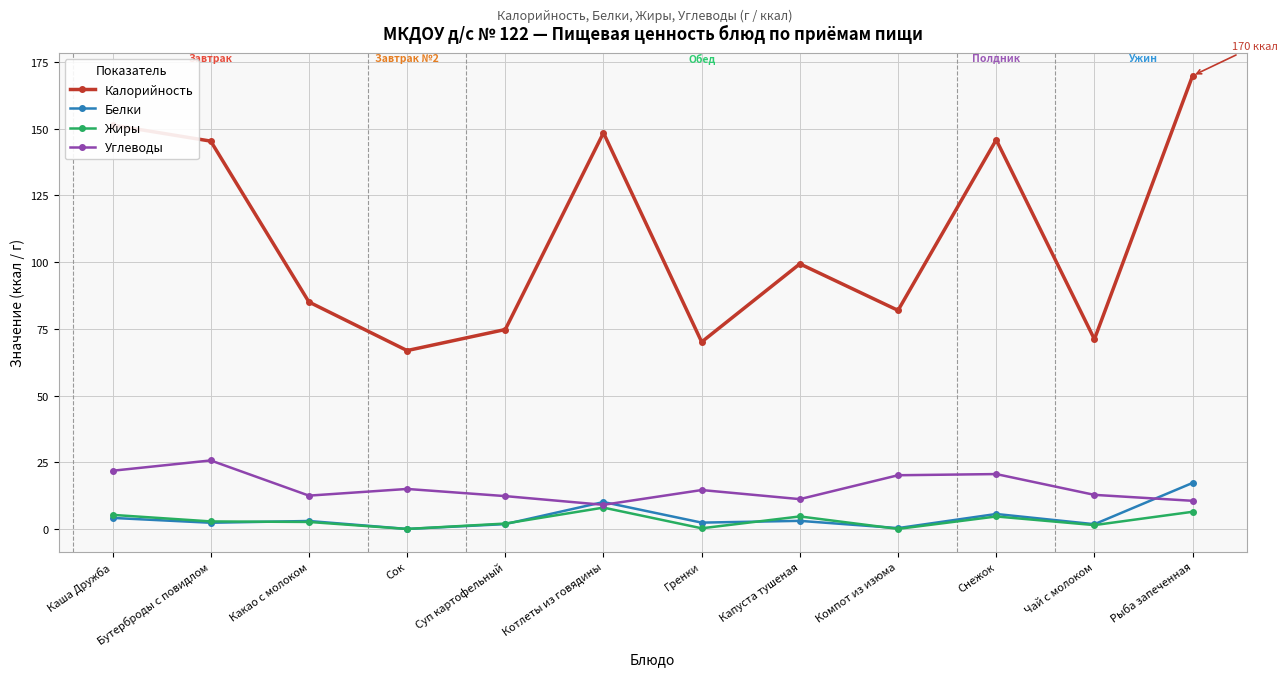

What is the label of the 4th point from the left?

Сок